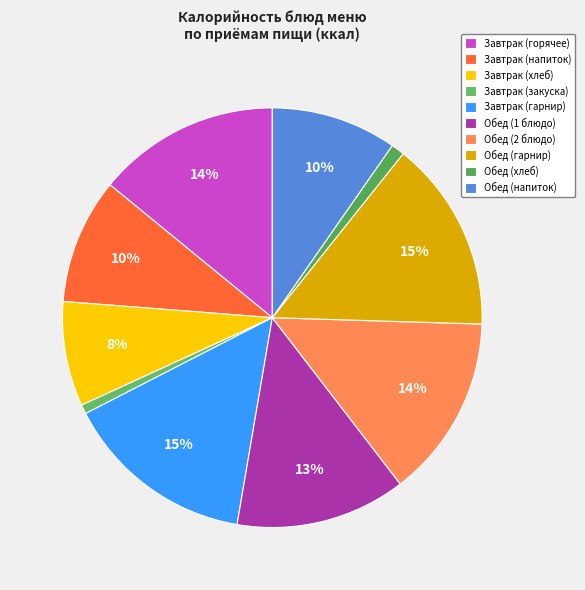

How many segments does this pie chart have?

10